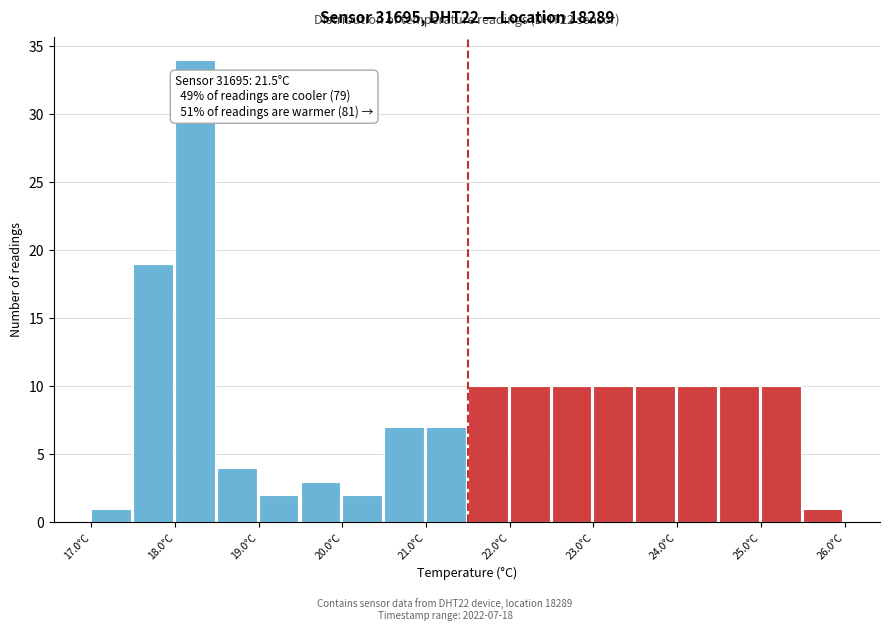

Which range on the x-axis has the tallest bar?

18.0 to 18.5